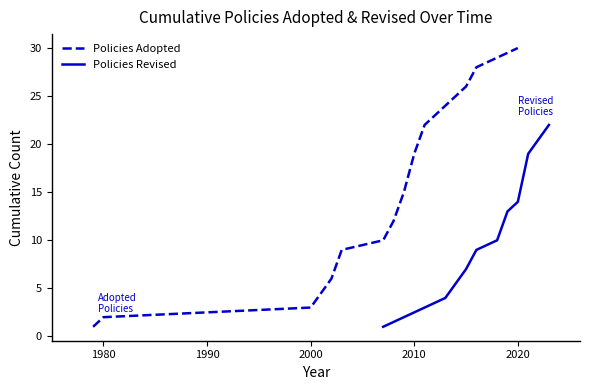

Which category has the highest value in the Policies Adopted series?

2020